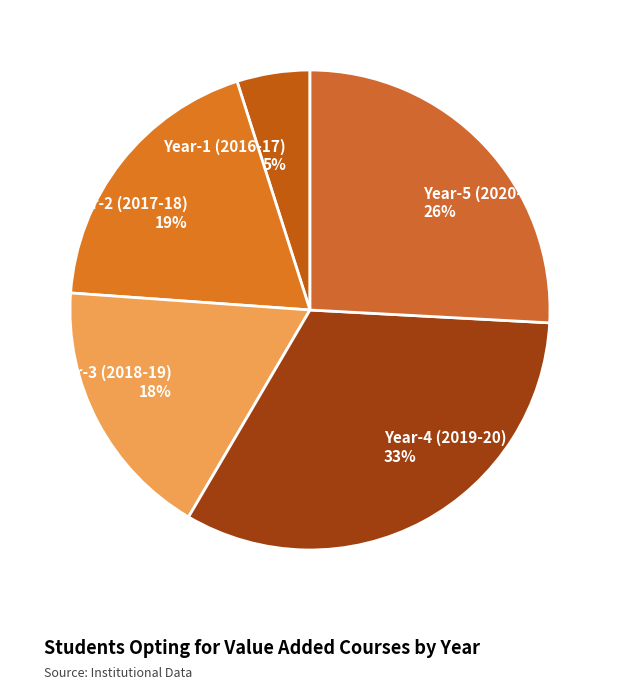

To the nearest percent, what is the difference between the largest and smallest slice percentages?

28%